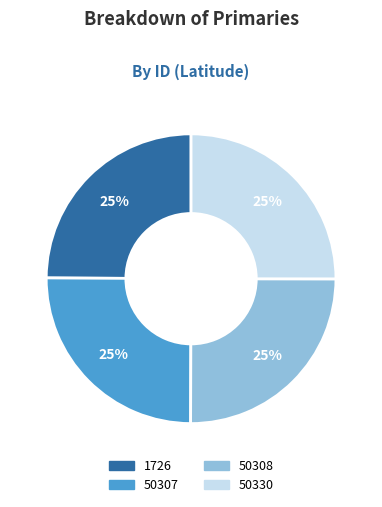

To the nearest percent, what portion does 1726 represent?

25%